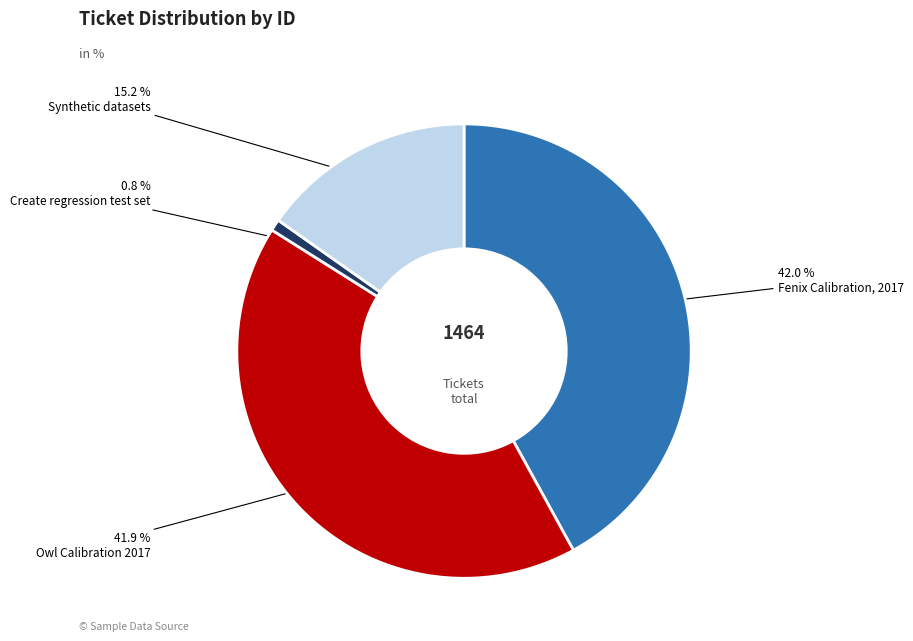

Is there a majority slice in this chart?

No